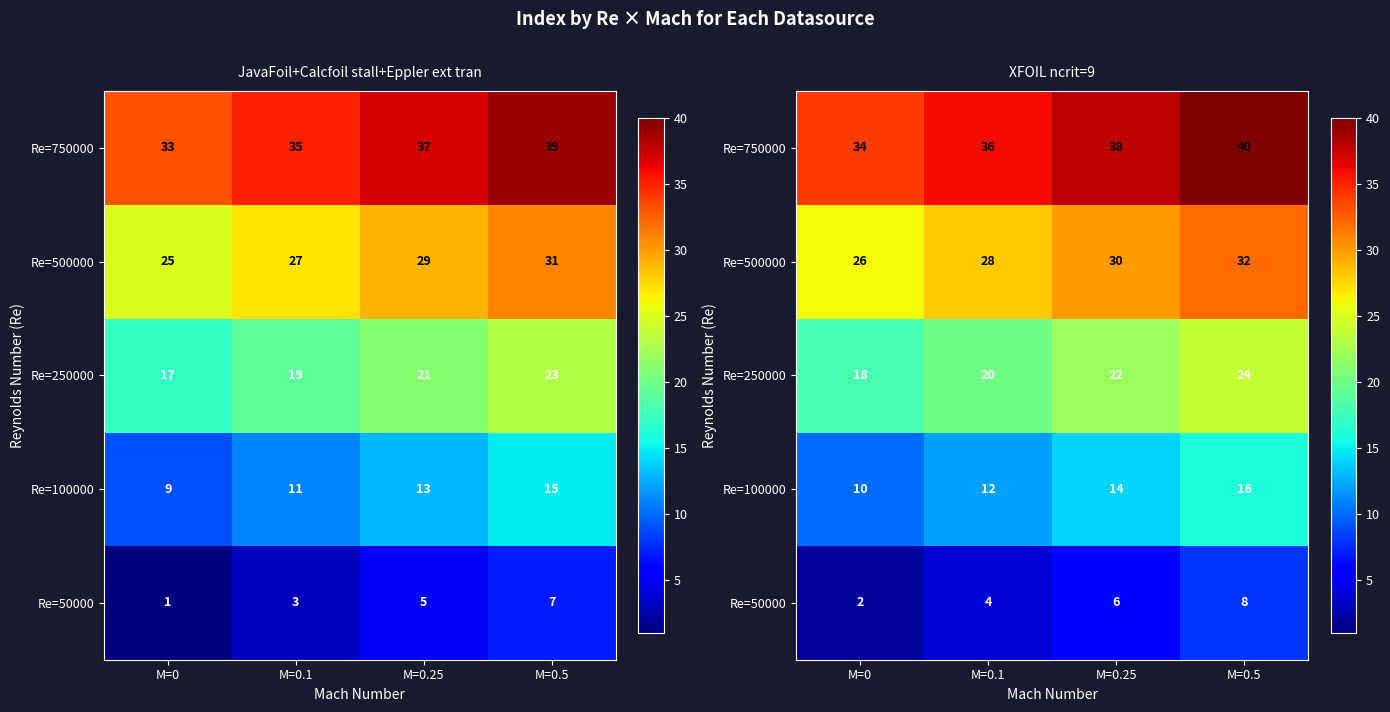

Which has a higher value, M=0 or M=0.1?

M=0.1